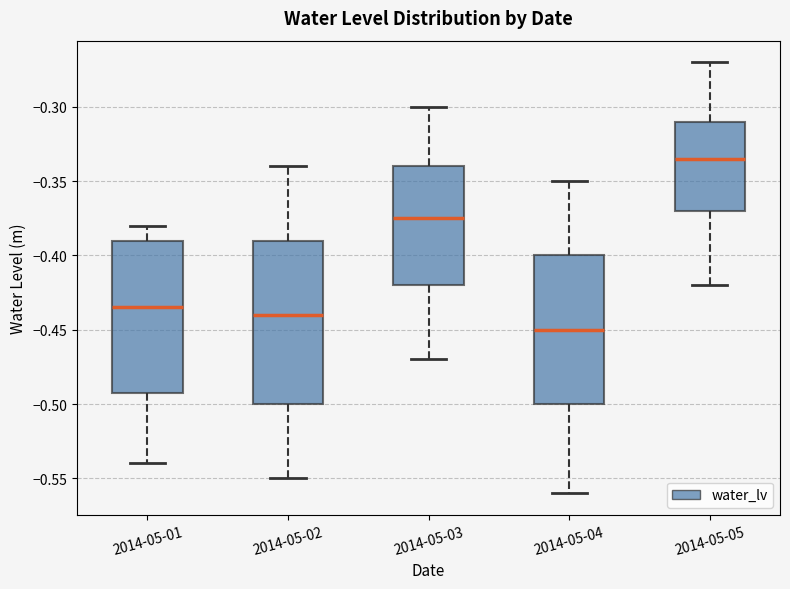

Reading left to right, transcribe this box plot: for each box, give where its median line is, the range the box spans, and where its two whiskers end, as read against the y-axis. The values are not printed on the chart, so give them approximately, as read against the axis.

2014-05-01: median -0.435, box -0.490 to -0.390, whiskers -0.540 to -0.380
2014-05-02: median -0.440, box -0.500 to -0.390, whiskers -0.550 to -0.340
2014-05-03: median -0.375, box -0.420 to -0.340, whiskers -0.470 to -0.300
2014-05-04: median -0.450, box -0.500 to -0.400, whiskers -0.560 to -0.350
2014-05-05: median -0.335, box -0.370 to -0.310, whiskers -0.420 to -0.270